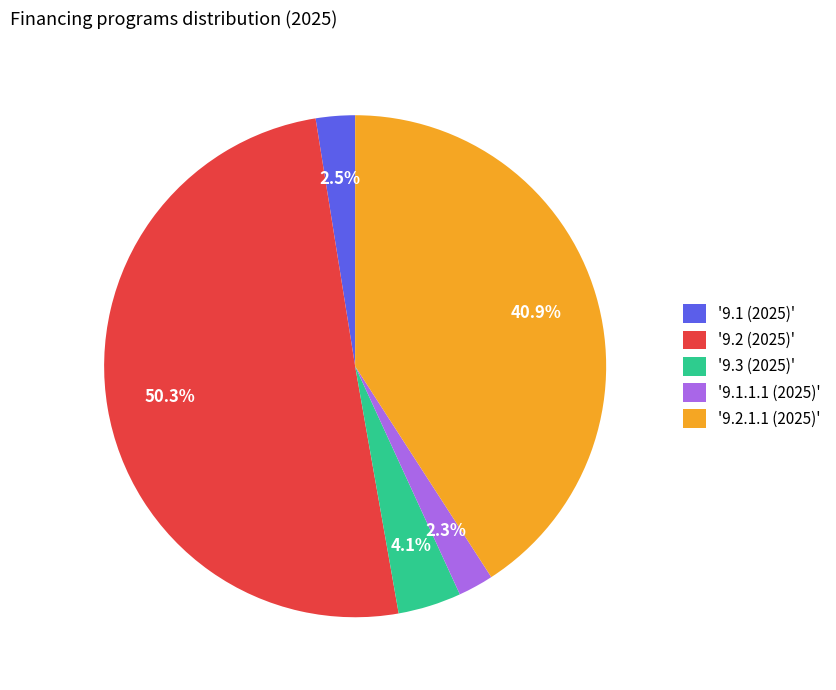

To the nearest percent, what is the average slice percentage?

20%